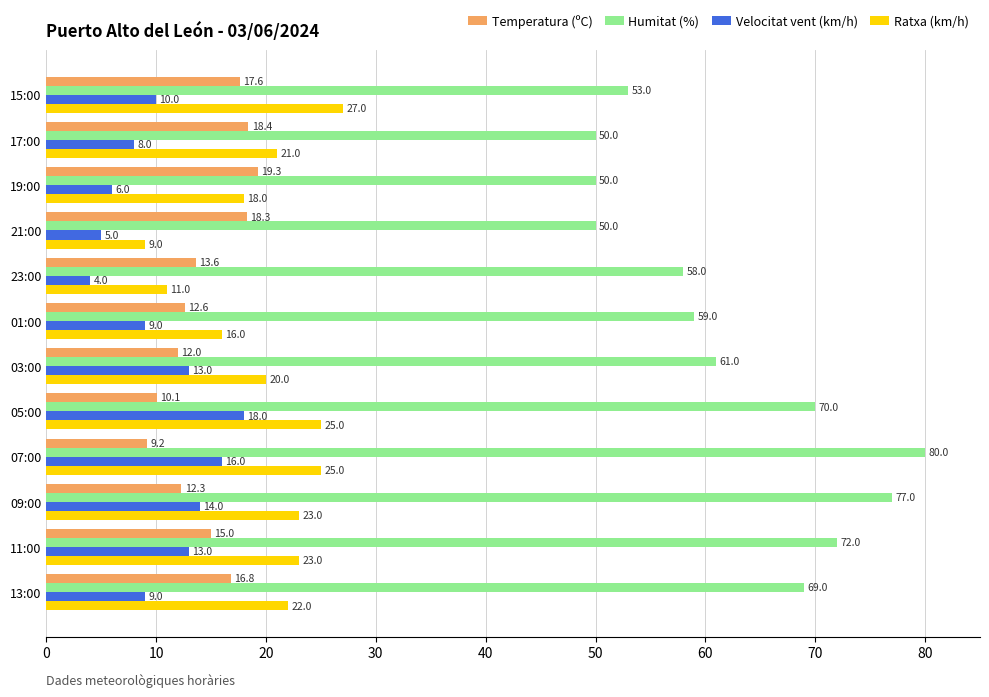

Which series changed the most between 05:00 and 17:00?

Humitat (%)